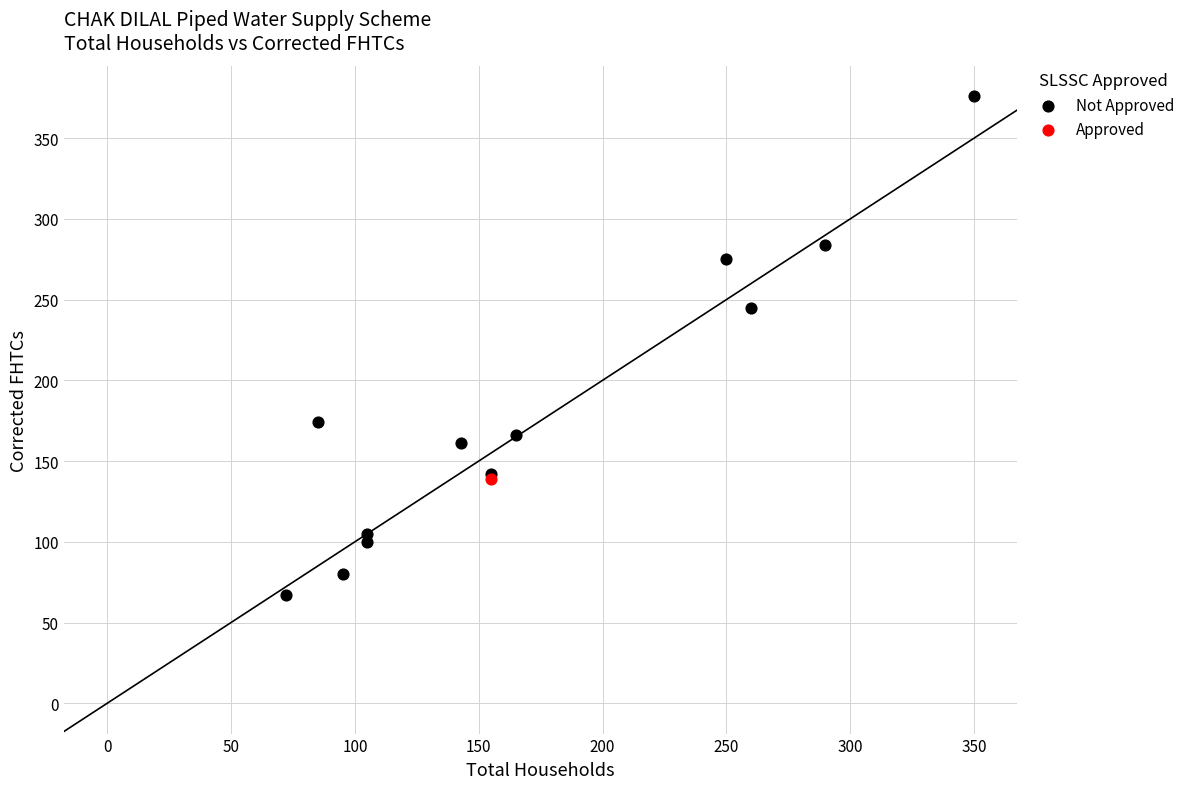

What are all the series names shown in the legend?

Not Approved, Approved